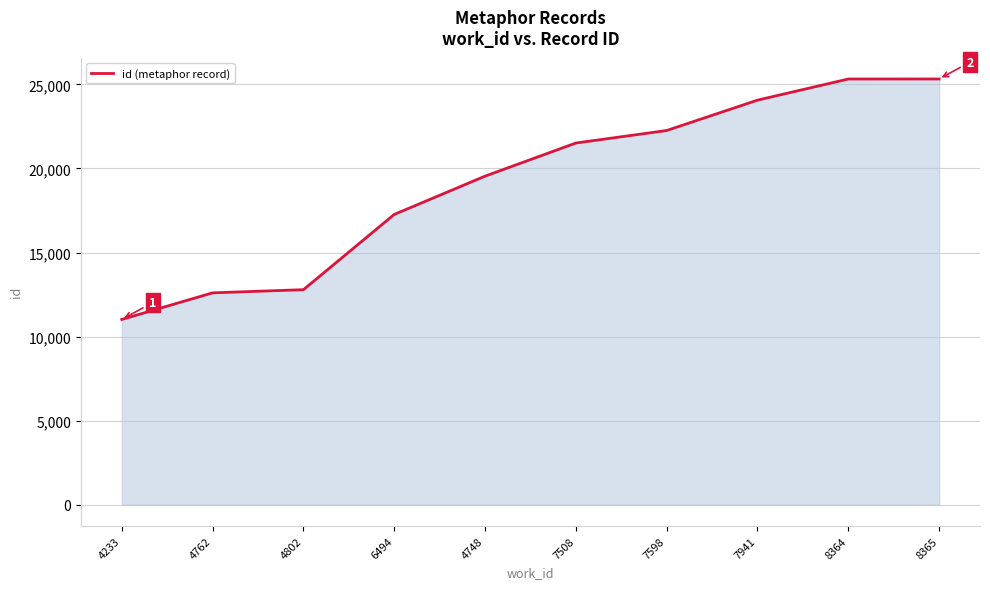

What is the difference between the values at 6494 and 4802?

4476